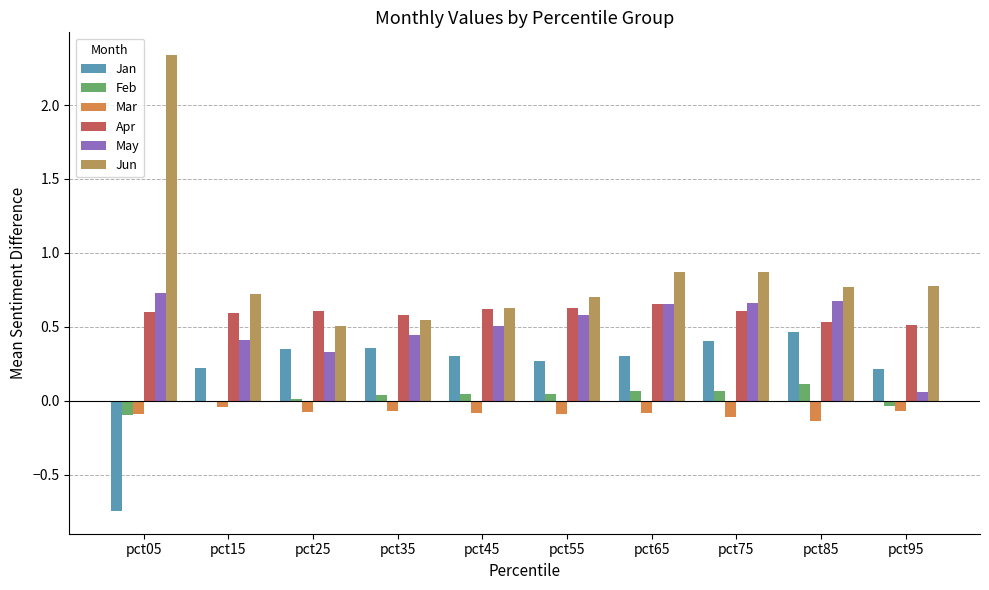

Which series has the largest total across all categories?

Jun